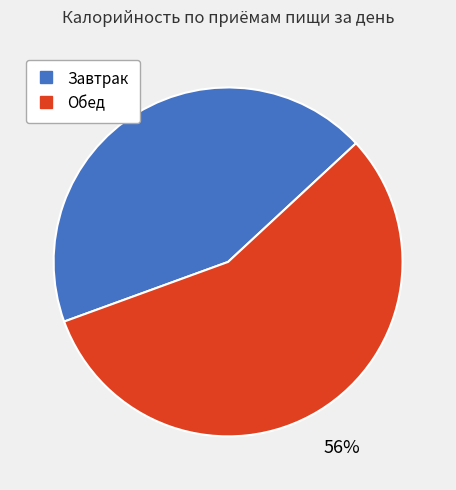

To the nearest percent, what is the combined percentage of Завтрак and Обед?

100%